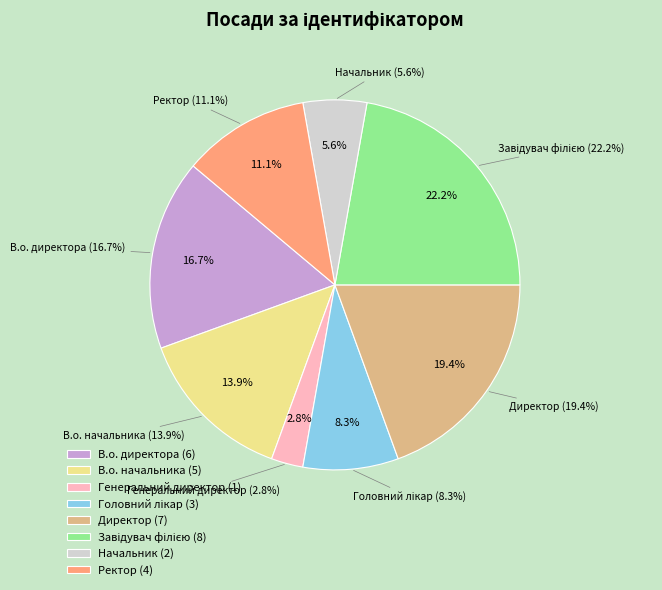

What is the largest slice in the pie chart?

Завідувач філією